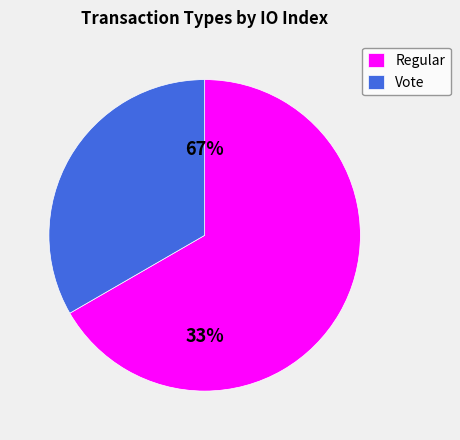

What is the change in value from Regular (io_index=4) to Vote (io_index=2)?

-2